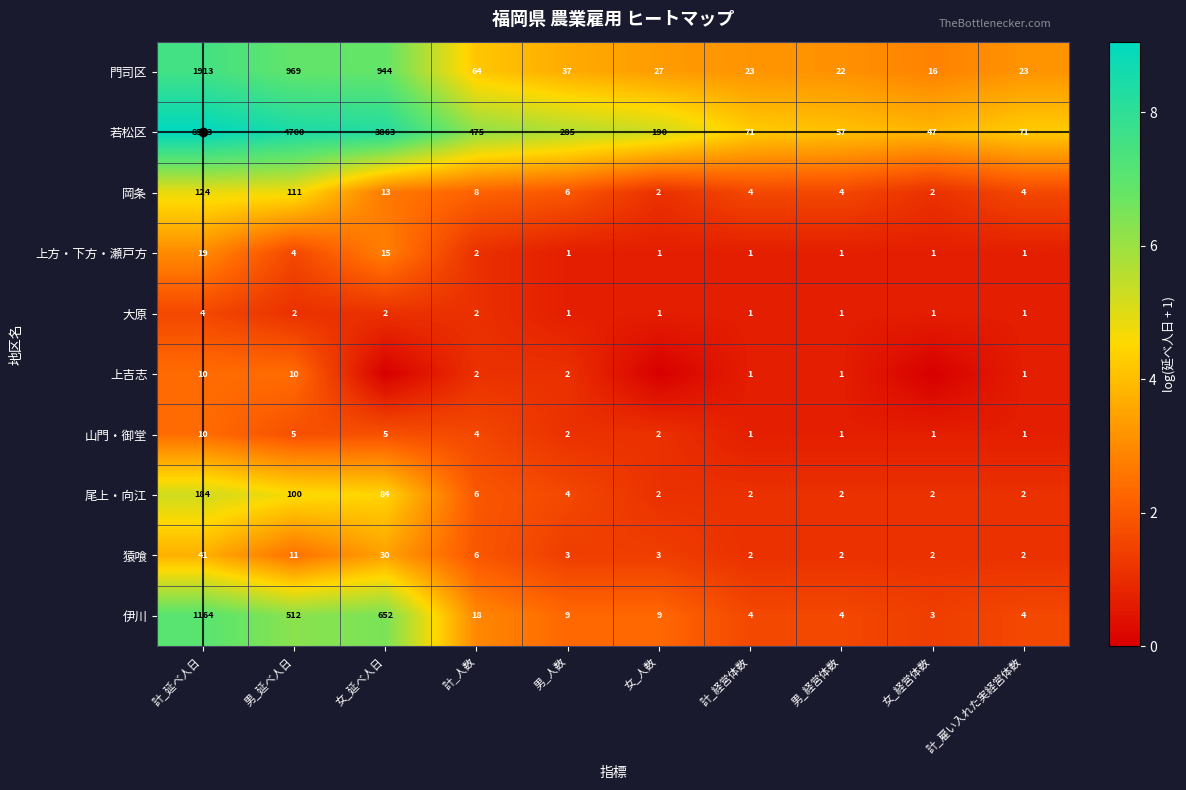

What is the spread (max minus min) of values at 計_延べ人日?

8559